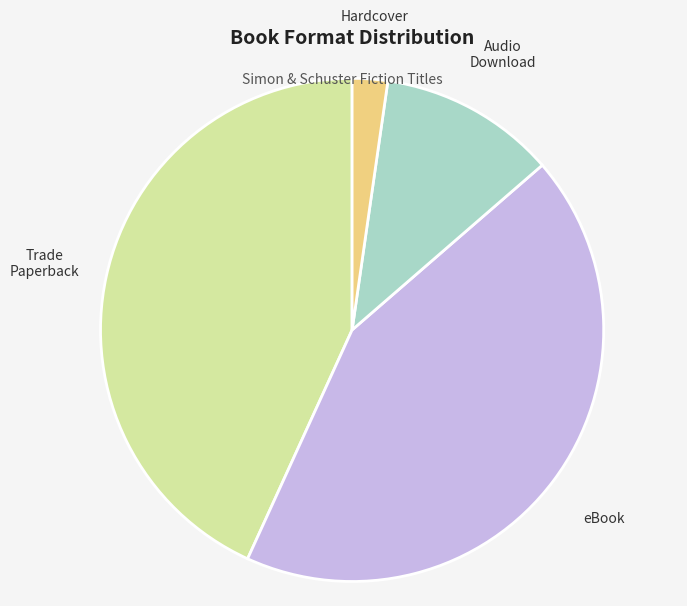

Is there a majority slice in this chart?

No